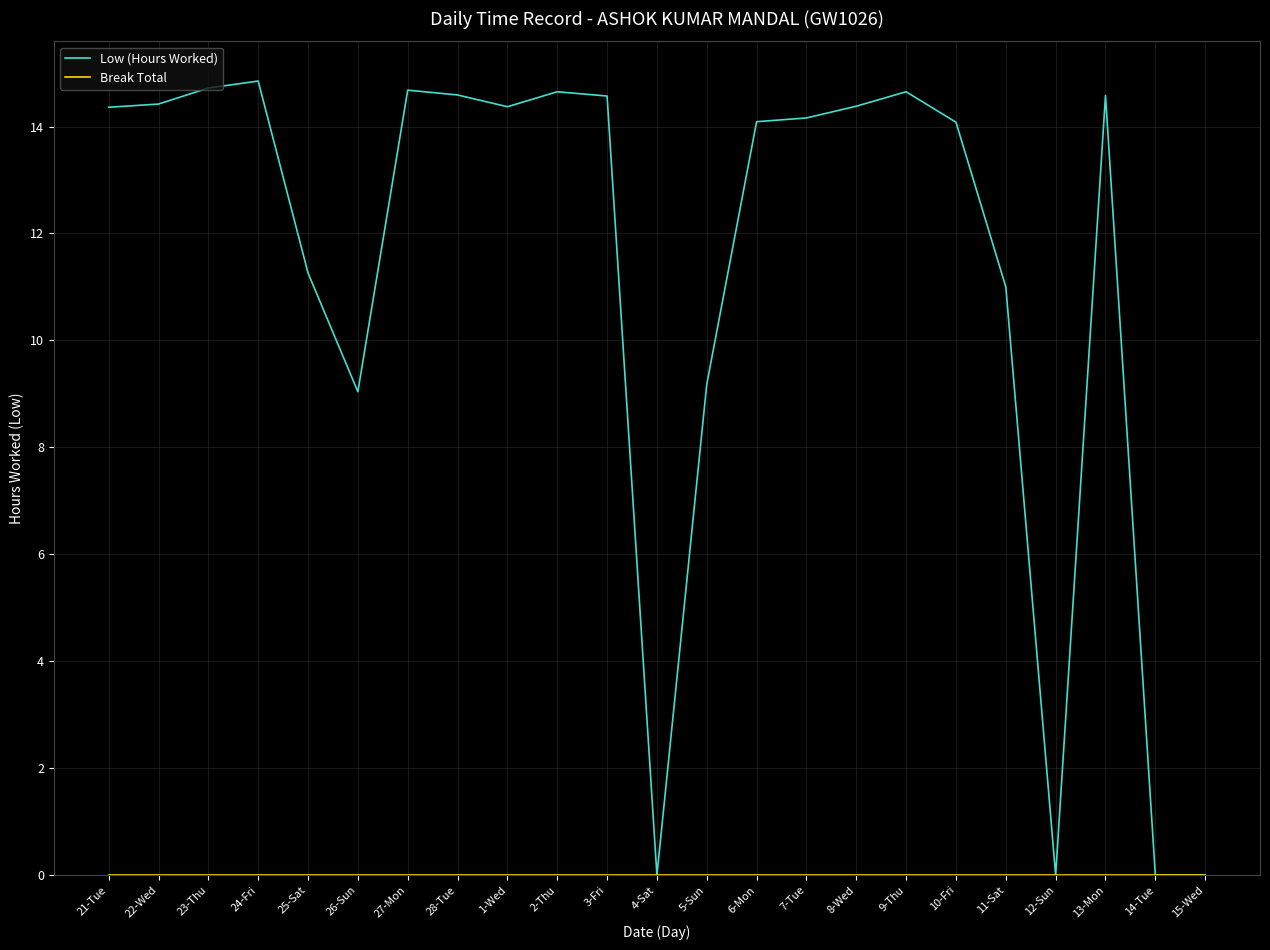

Which series has the largest total across all categories?

Low (Hours Worked)